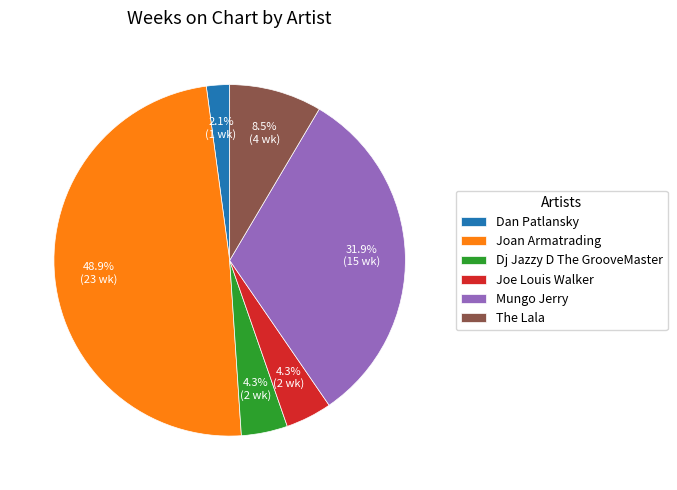

What is the smallest slice in the pie chart?

Dan Patlansky